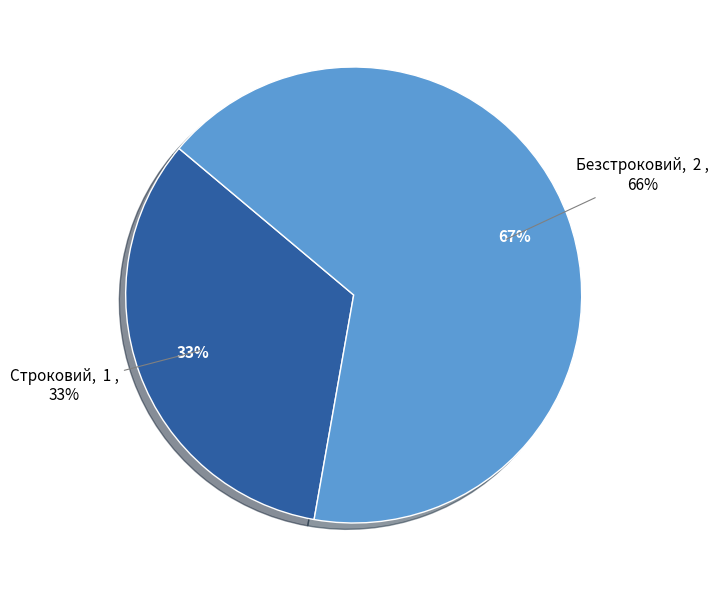

How many segments does this pie chart have?

2